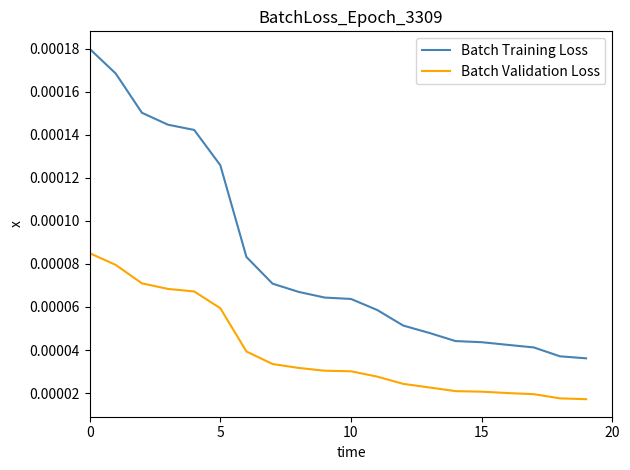

True or false: Batch Validation Loss and Batch Training Loss intersect in this chart.

False